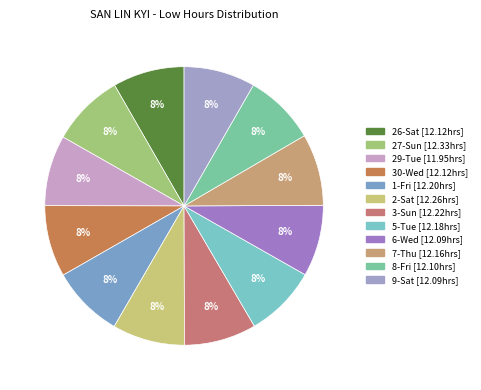

Count the number of slices in the pie.

12